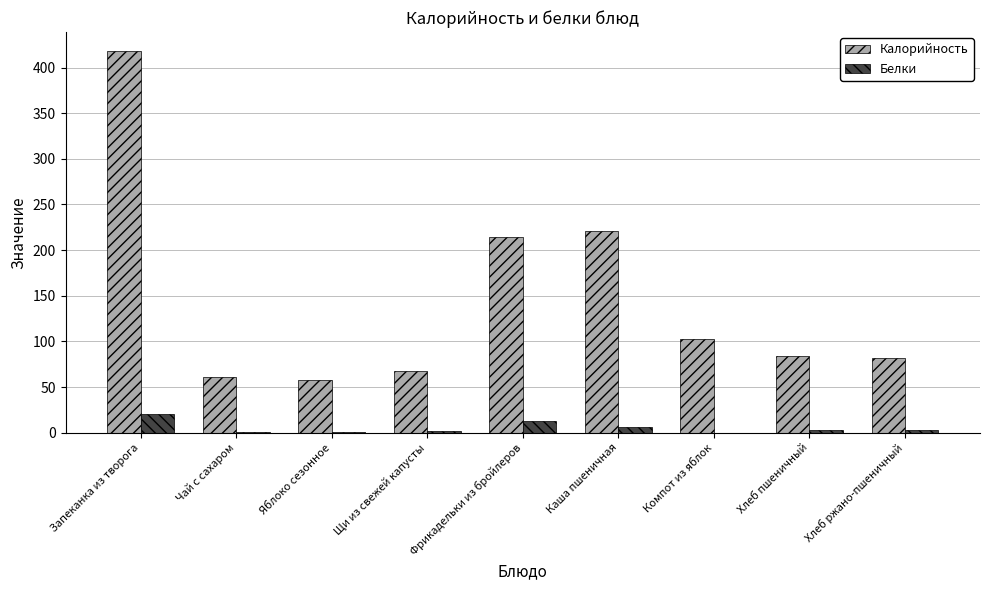

The Калорийность series shows 81.5 at Хлеб ржано-пшеничный. True or false?

True